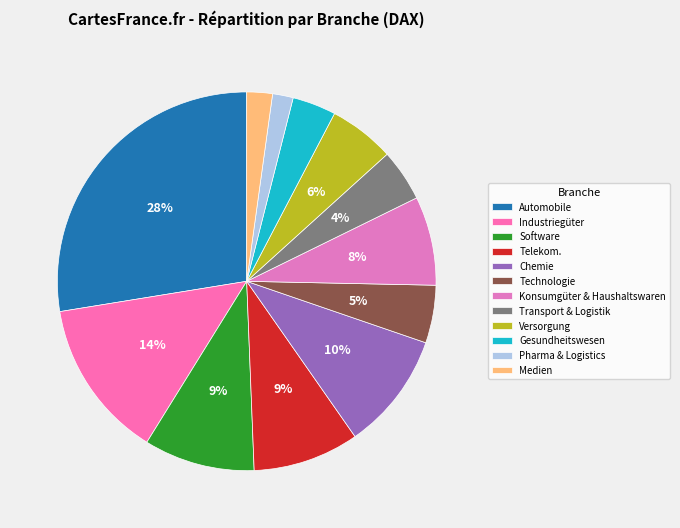

To the nearest percent, what percentage of the pie is Medien?

2%